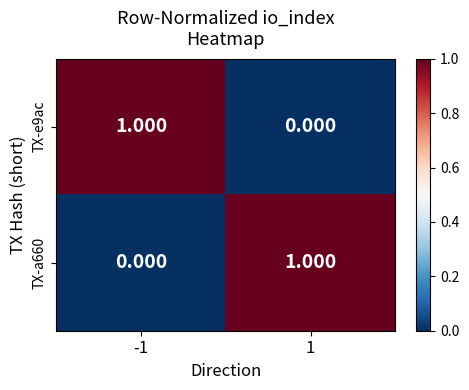

Is the value of TX-e9ac at -1 greater than the value of TX-a660 at -1?

Yes